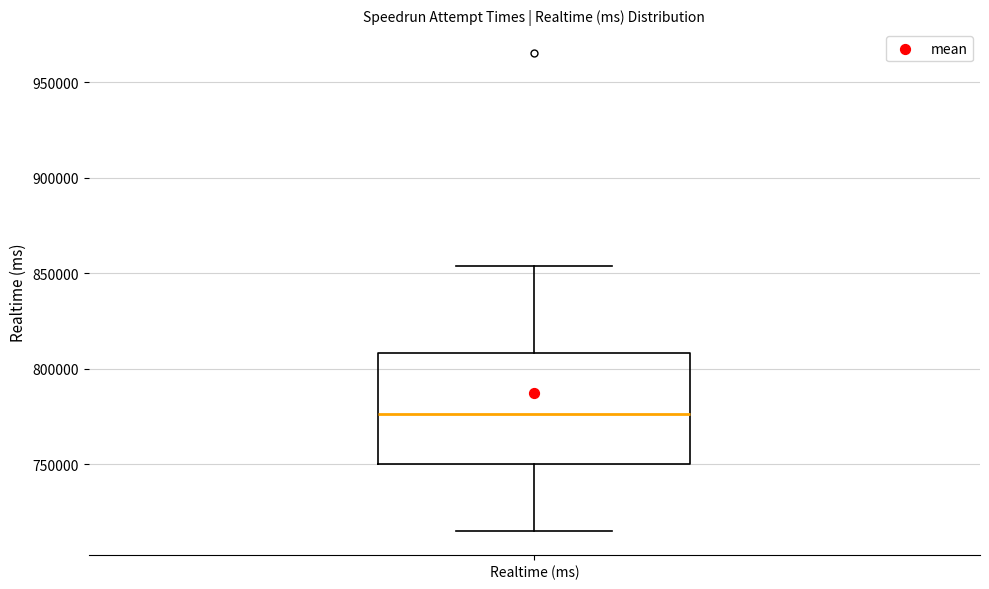

Read this box plot against the y-axis: the position of the median line, the range covered by the box, and the ends of both whiskers. The values are not printed on the chart, so give them approximately, as read against the axis.

median 775000, box 750000 to 810000, whiskers 715000 to 855000